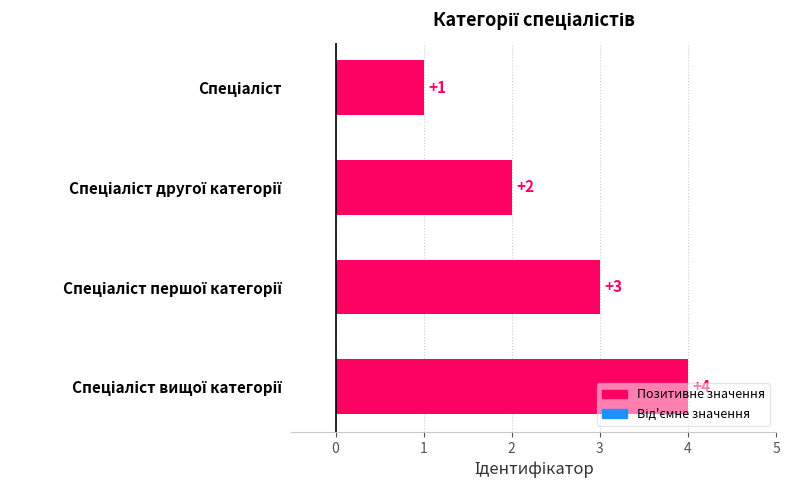

Count the number of data series in this chart.

1